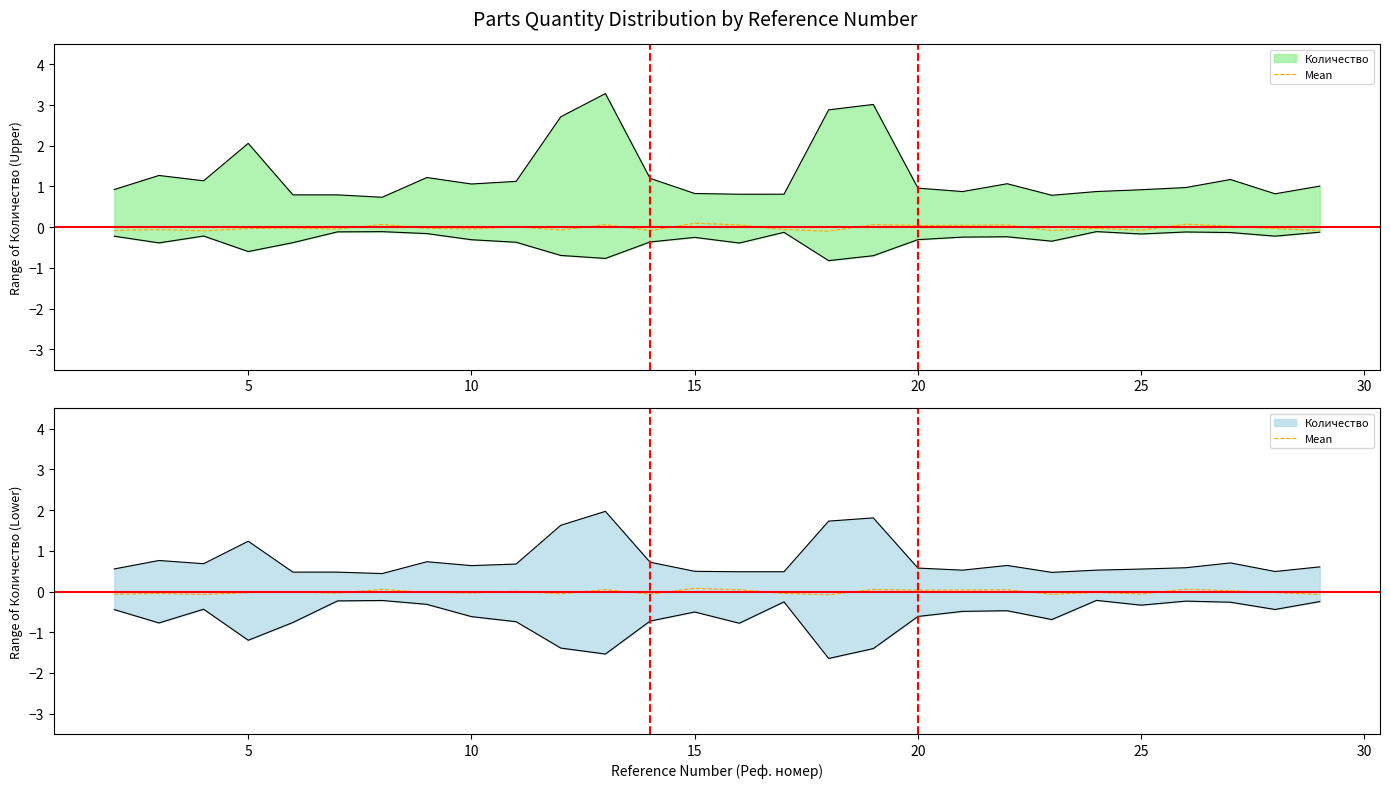

What is the difference between the maximum and minimum values?

0.2